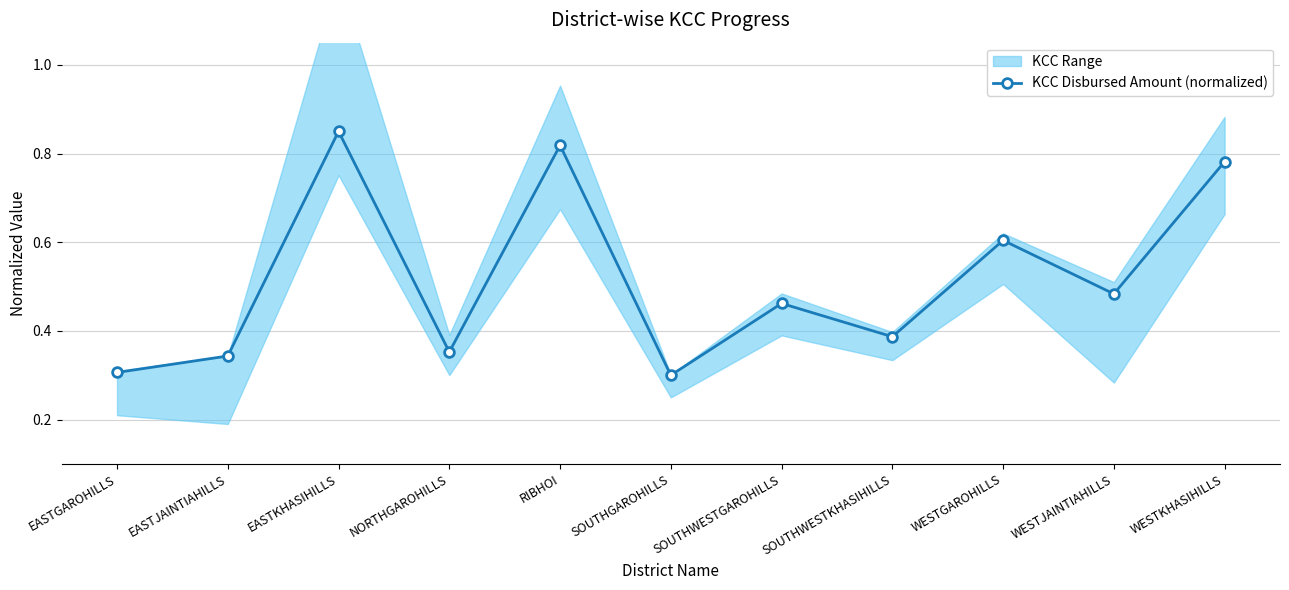

Which category has the lowest value across all series?

SOUTHGAROHILLS